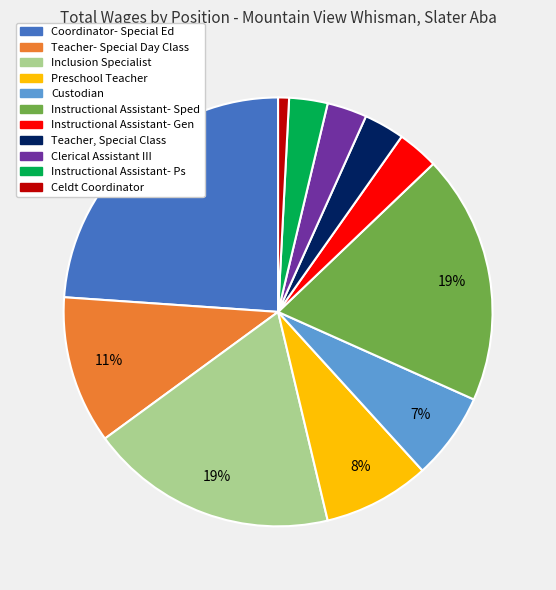

Which slice is the largest?

Coordinator- Special Ed